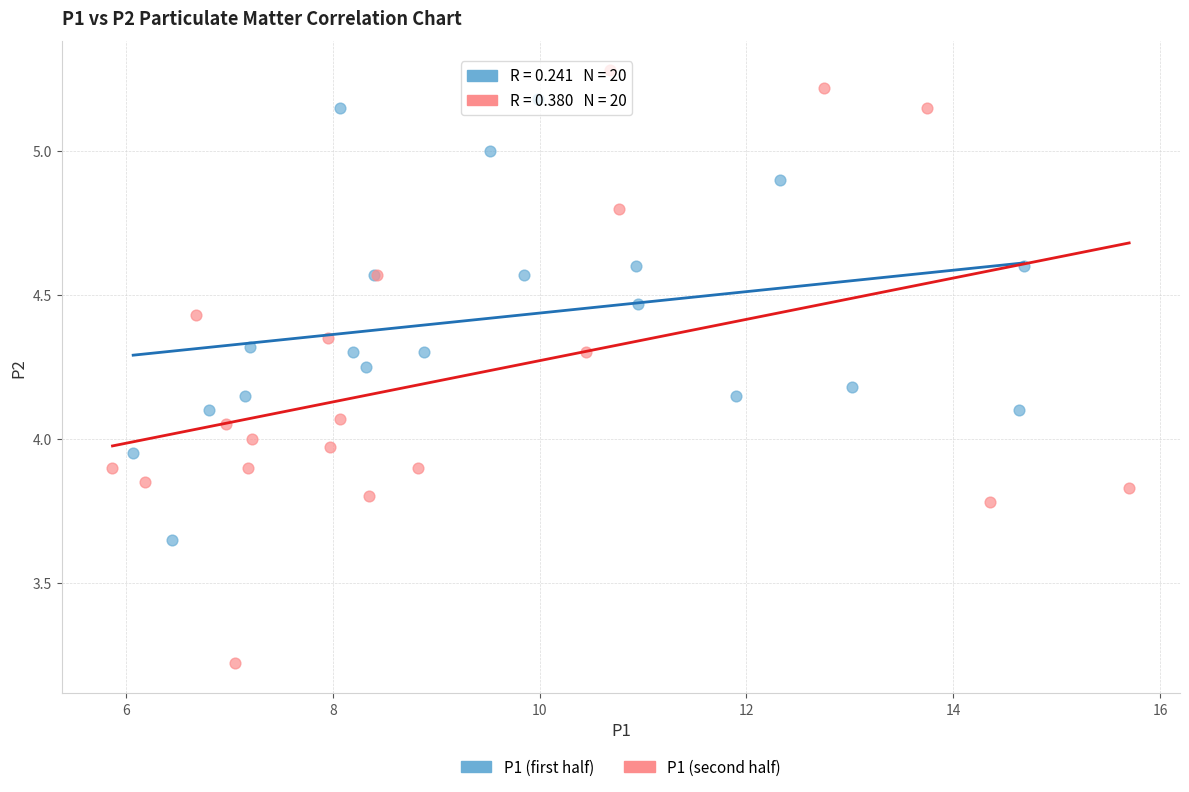

Which series contains the highest Y value?

P1 (second half)